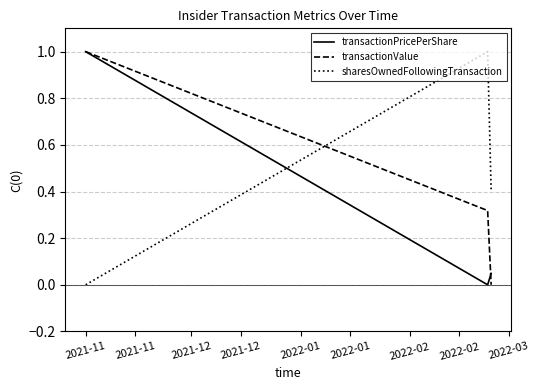

What is the greatest value displayed?

1.0